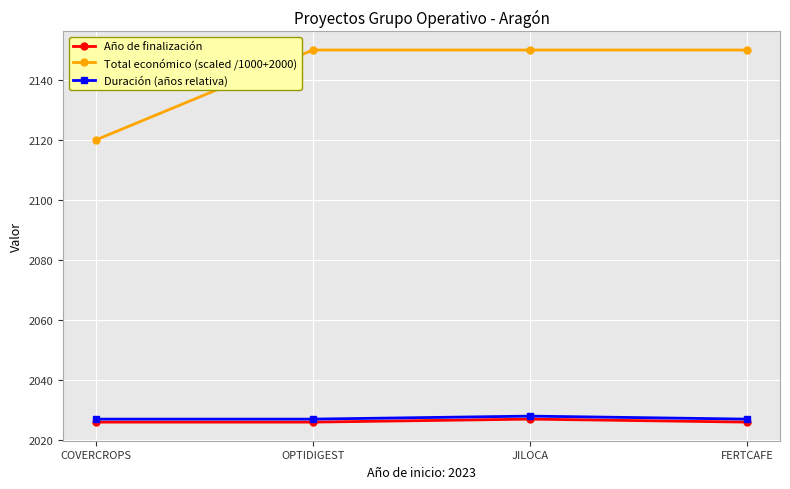

True or false: Total económico (scaled /1000+2000) has a value of 2150 at JILOCA.

True